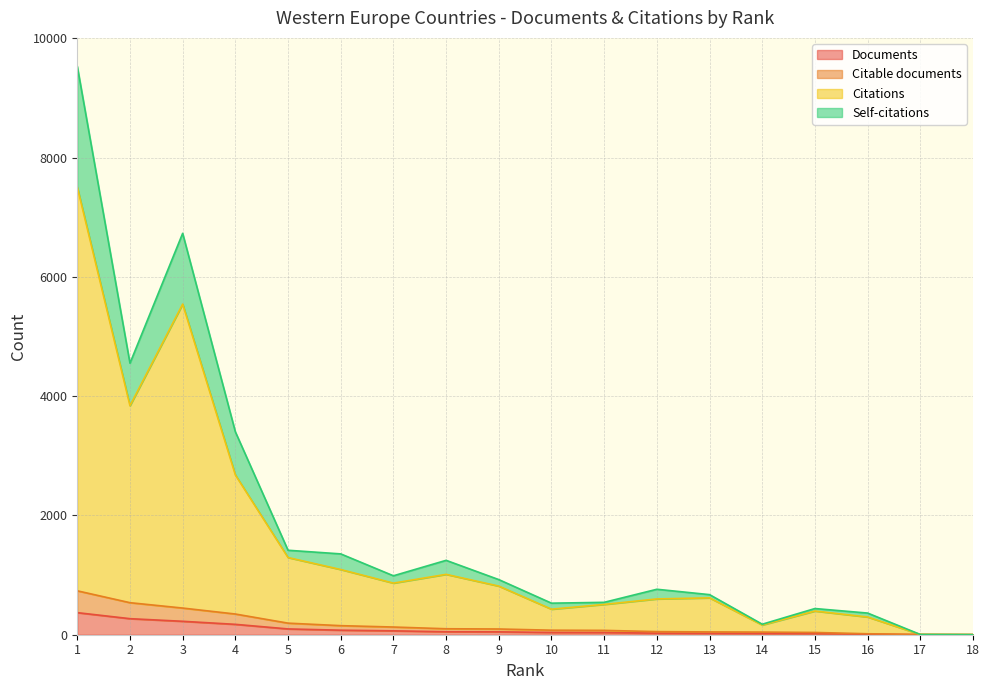

List the labels in order of Citable documents value, largest first.

1, 2, 3, 4, 5, 6, 7, 8, 9, 10, 11, 12, 13, 14, 15, 16, 17, 18